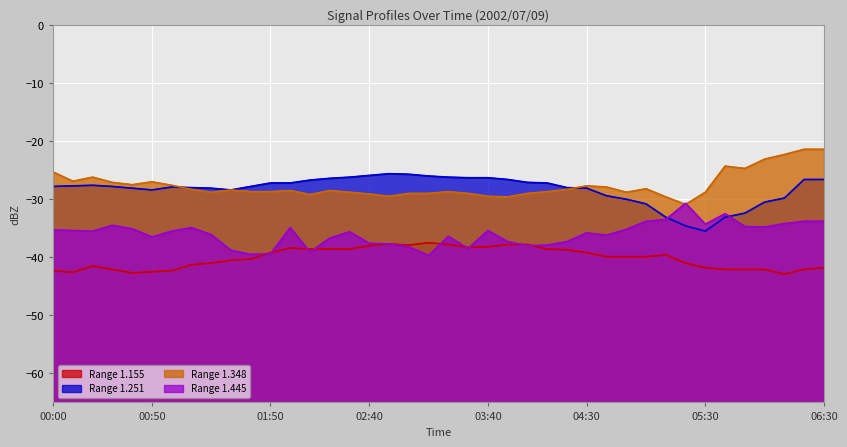

True or false: 1.155 and 1.251 cross at least once.

False